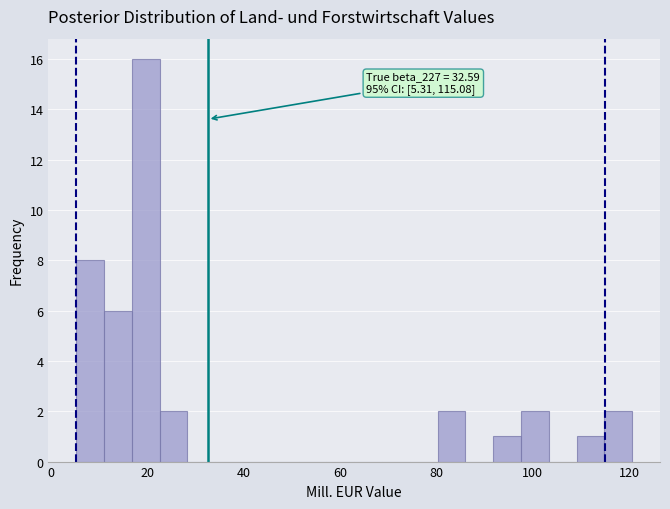

Read against the x-axis, roughly where is the centre of the tallest bar?

20